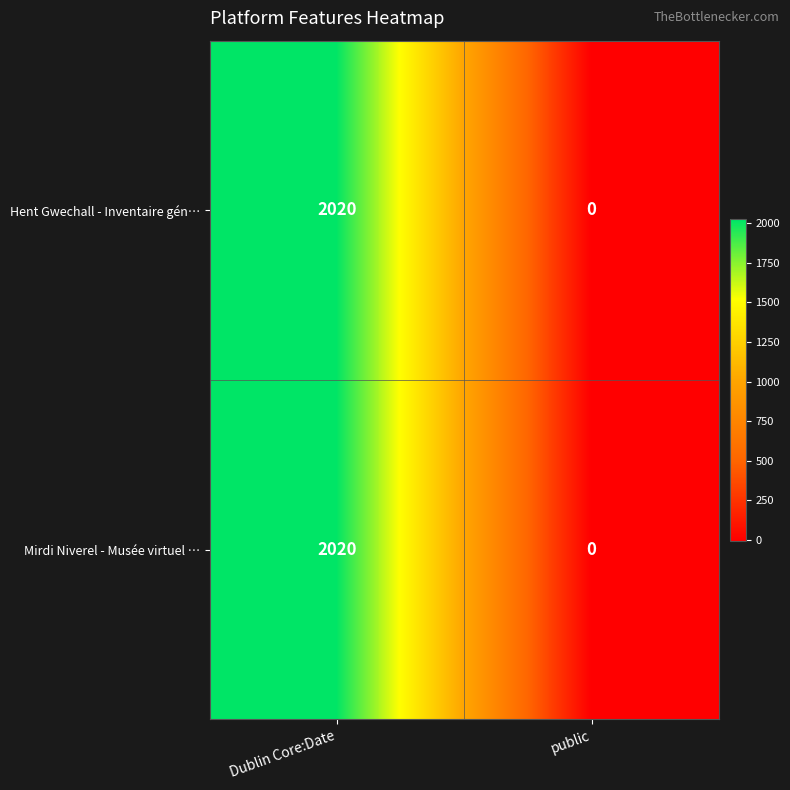

How many data points does each series have?

2